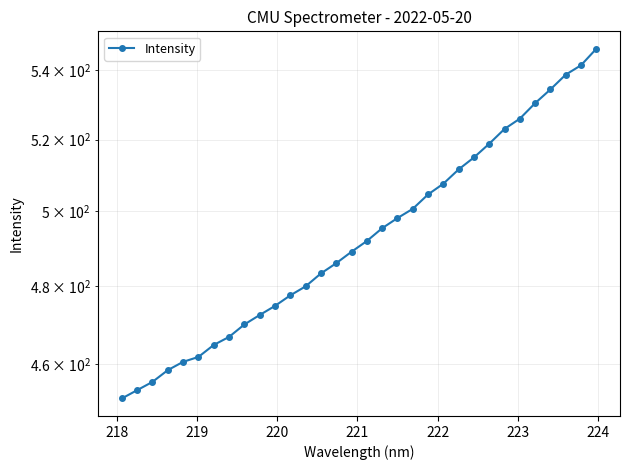

How many data points does each series have?

32